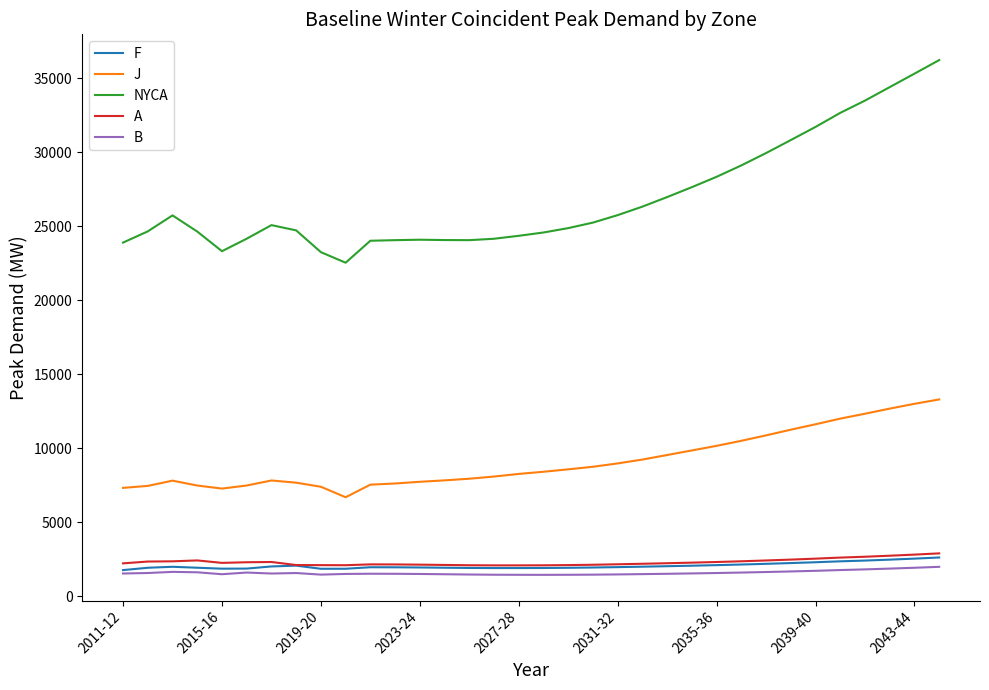

Which series has the largest total across all categories?

NYCA